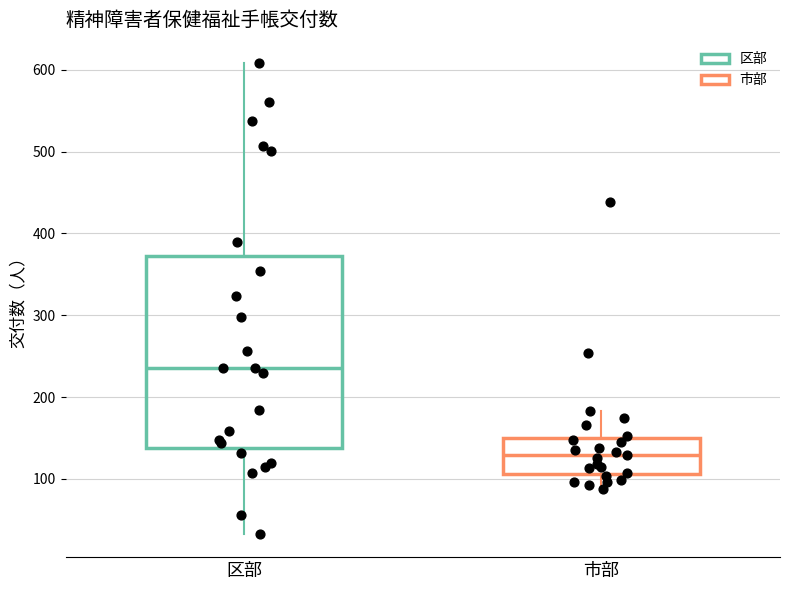

Which box's median line is the lowest?

市部